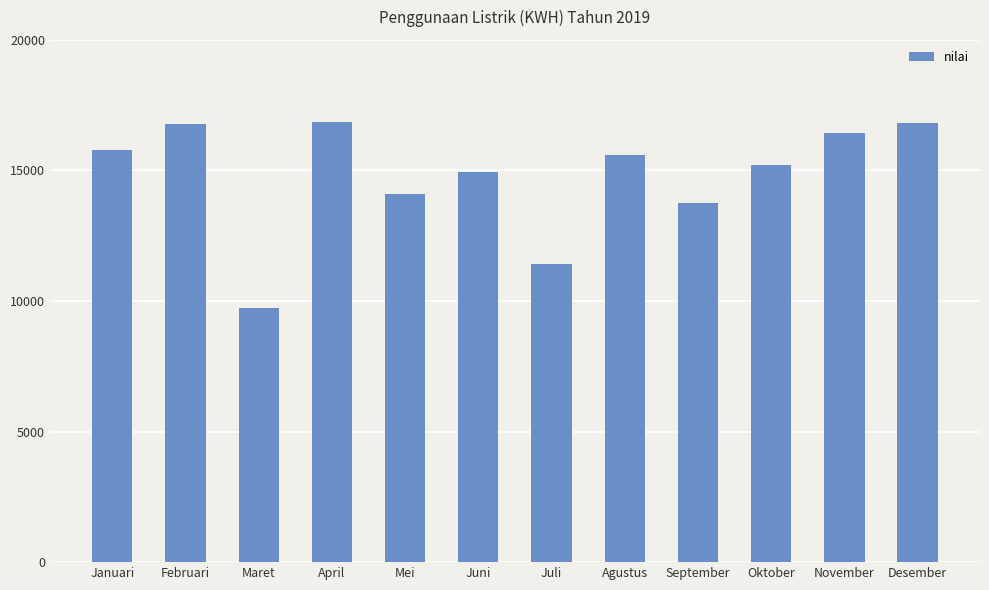

What is the sum of all values?

177424